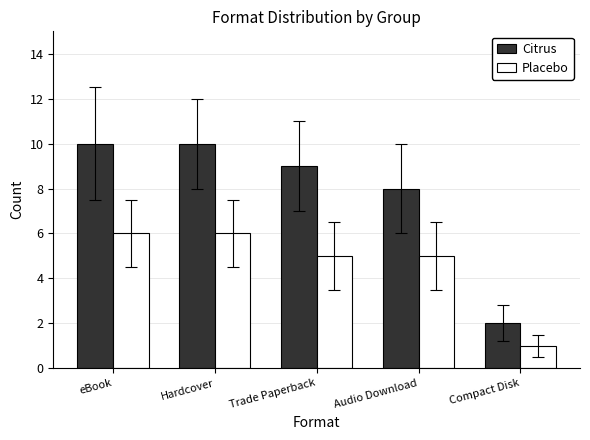

What is the difference between the second highest and second lowest values in the Placebo series?

1